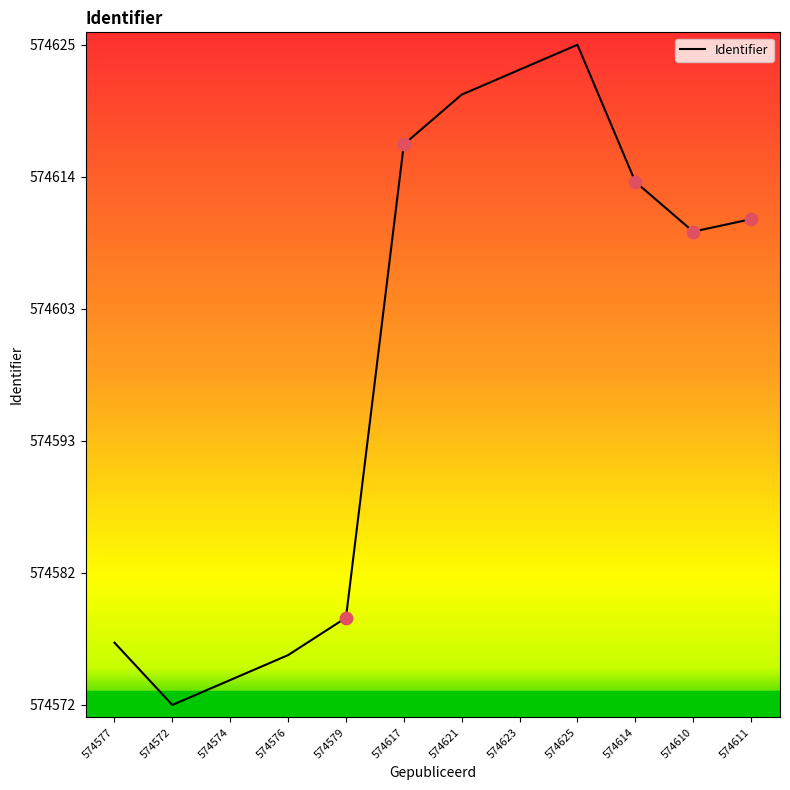

What is the change in value from 574579 to 574625?

+46